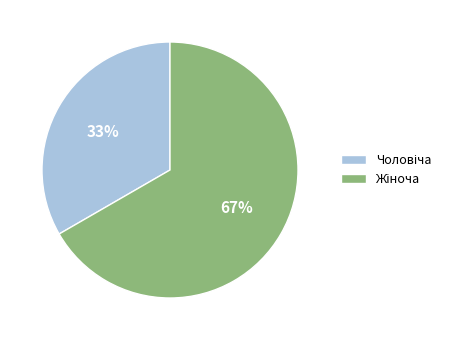

To the nearest percent, what is the average slice percentage?

50%